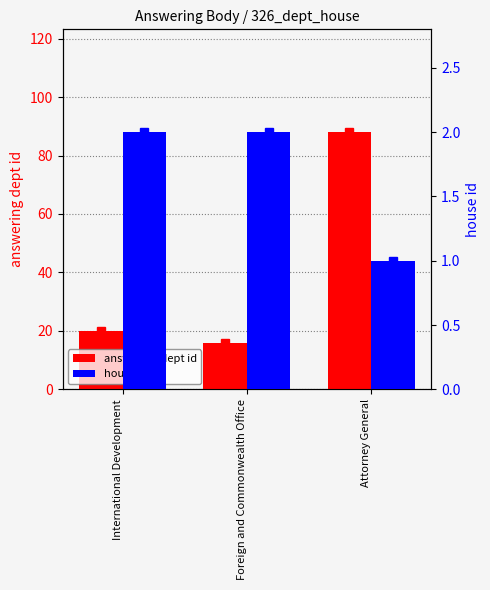

Which has a higher value, International Development or Foreign and Commonwealth Office?

International Development